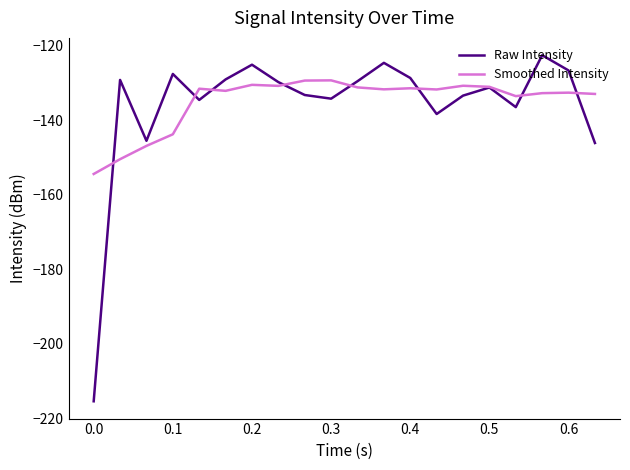

Rank the series by their maximum value, from lowest to highest.

Smoothed Intensity, Raw Intensity